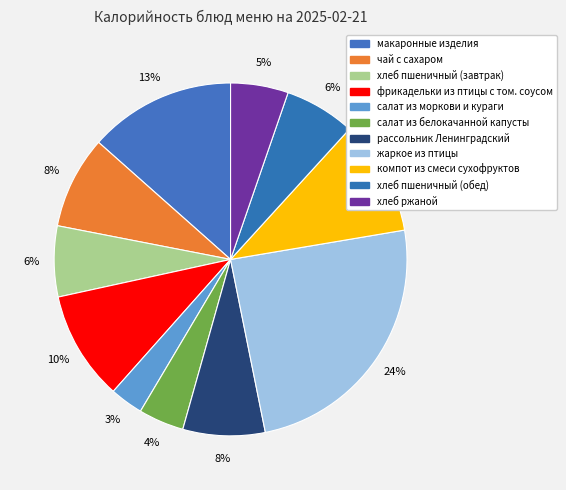

Approximately how many times larger is the value at хлеб ржаной compared to компот из смеси сухофруктов?

0.5